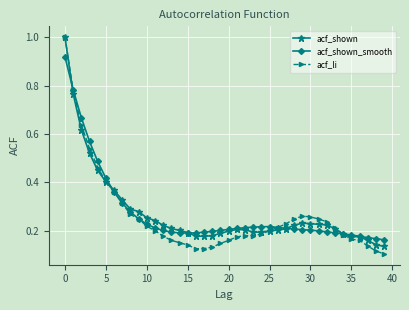

True or false: acf_shown and acf_shown_smooth intersect in this chart.

True